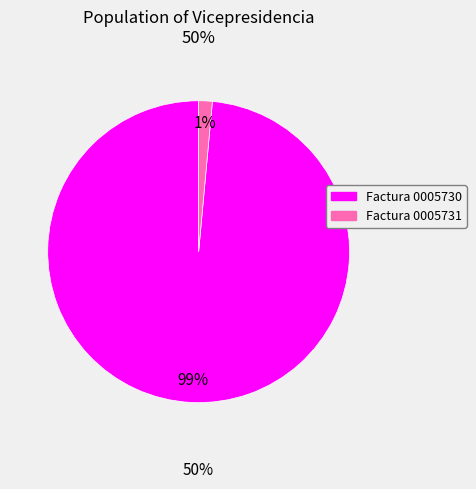

Count the number of slices in the pie.

2